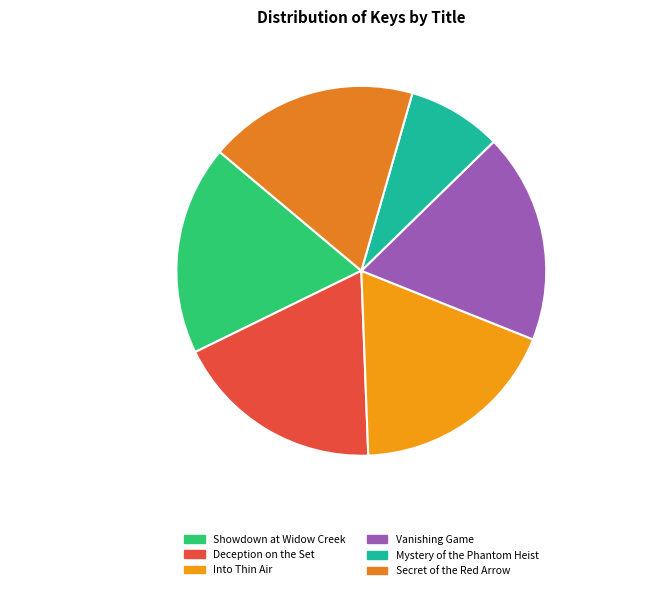

To the nearest percent, what percentage of the pie is Deception on the Set?

18%